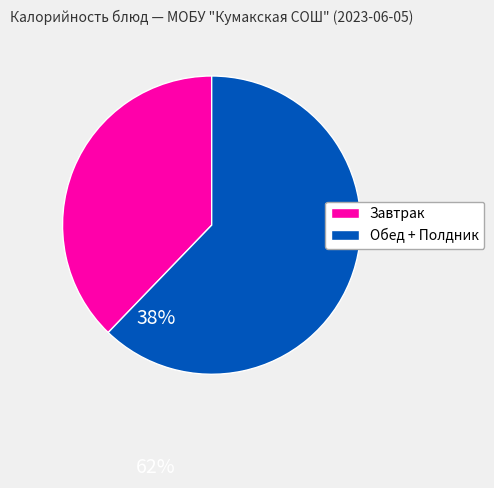

Is it true that Завтрак is 38% of the pie?

True